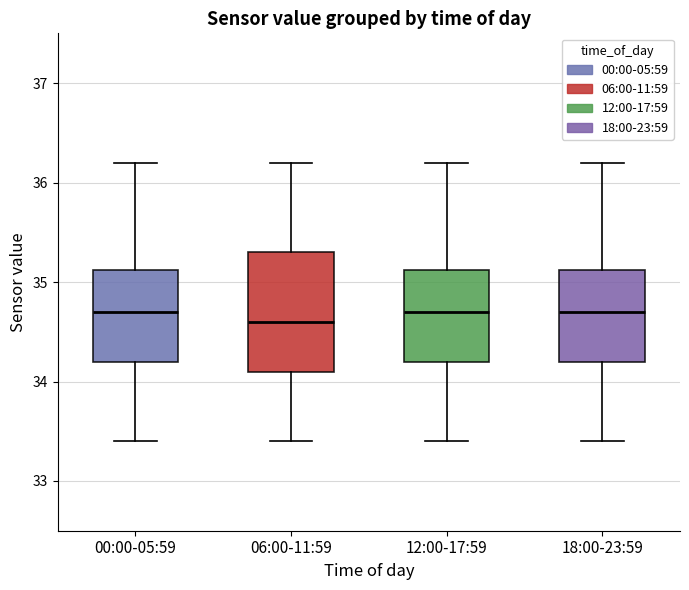

Reading left to right, transcribe this box plot: for each box, give where its median line is, the range the box spans, and where its two whiskers end, as read against the y-axis. The values are not printed on the chart, so give them approximately, as read against the axis.

00:00-05:59: median 34.7, box 34.2 to 35.1, whiskers 33.4 to 36.2
06:00-11:59: median 34.6, box 34.1 to 35.3, whiskers 33.4 to 36.2
12:00-17:59: median 34.7, box 34.2 to 35.1, whiskers 33.4 to 36.2
18:00-23:59: median 34.7, box 34.2 to 35.1, whiskers 33.4 to 36.2